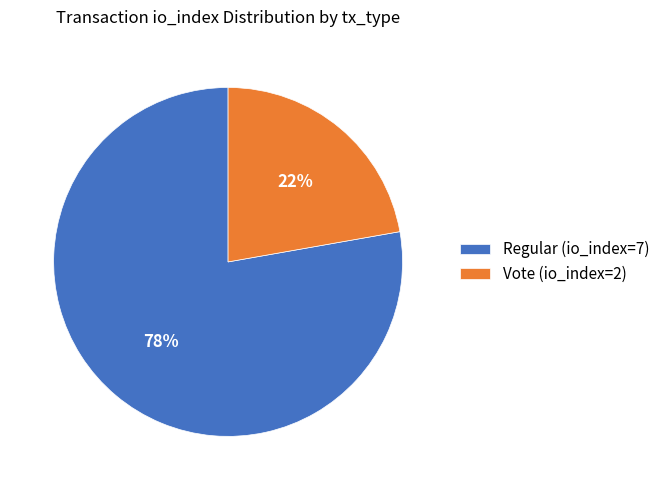

Which category accounts for the majority?

Regular (io_index=7)